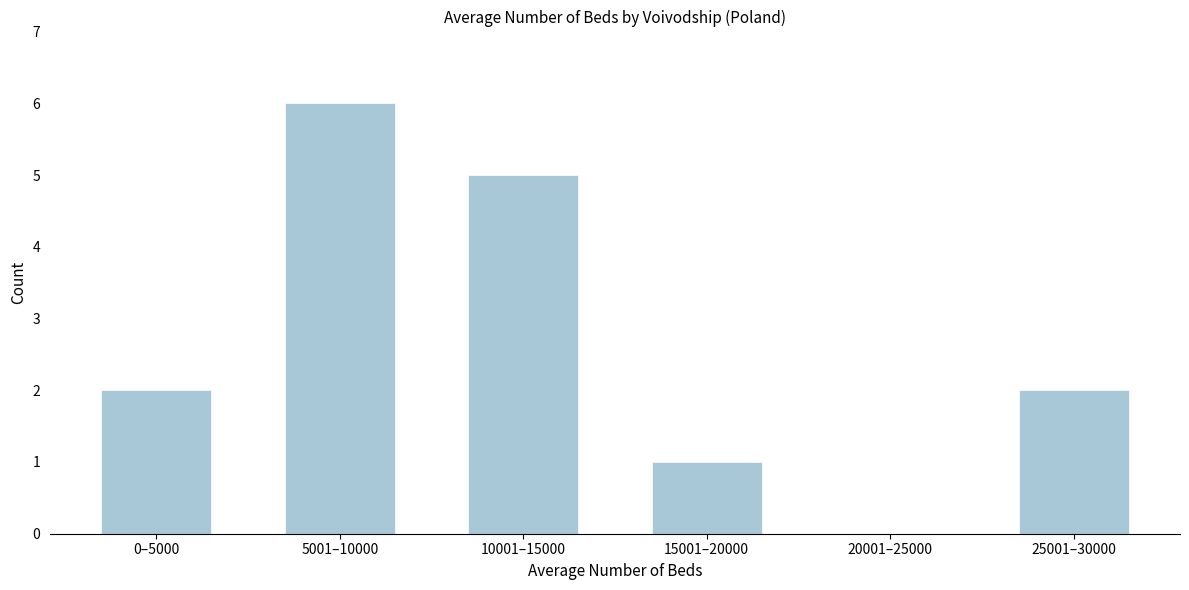

Reading right to left, list all the values displayed in this chart.

25001–30000=2	20001–25000=0	15001–20000=1	10001–15000=5	5001–10000=6	0–5000=2